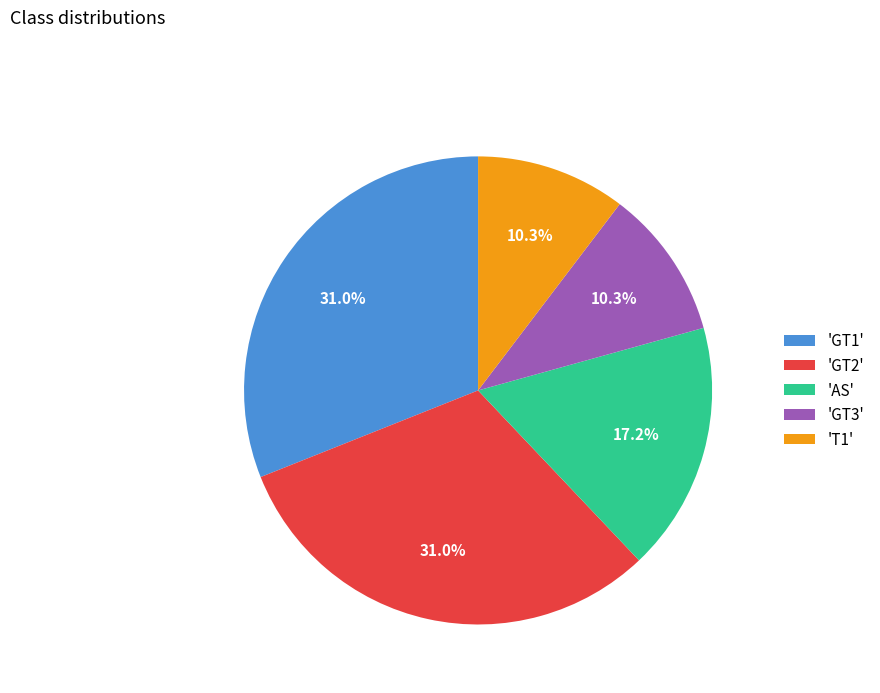

How many segments does this pie chart have?

5